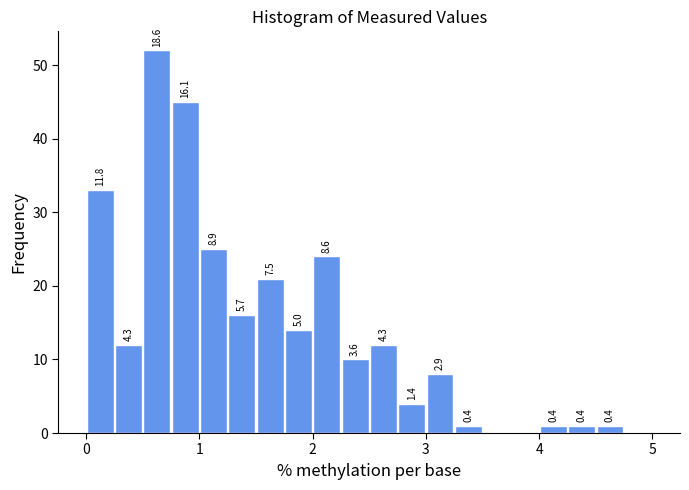

Around what value on the x-axis is the tallest bar? Give the approximate position of its centre, as read against the axis.

0.6